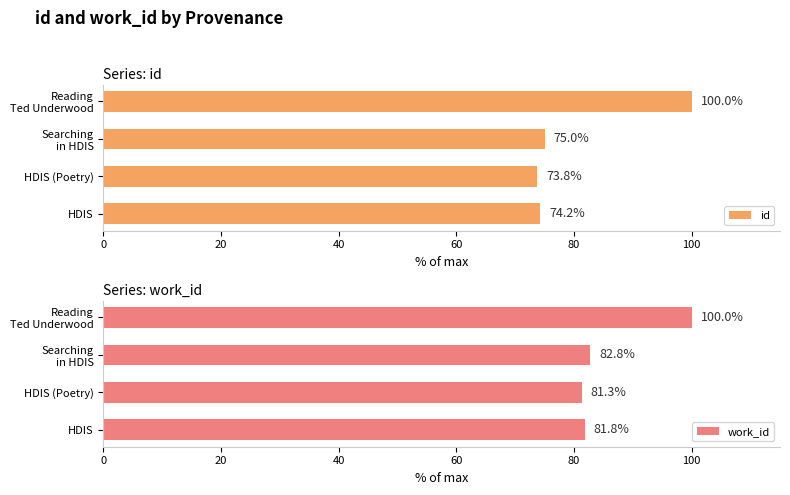

What is the difference between the maximum and second lowest values in the id series?

25.8